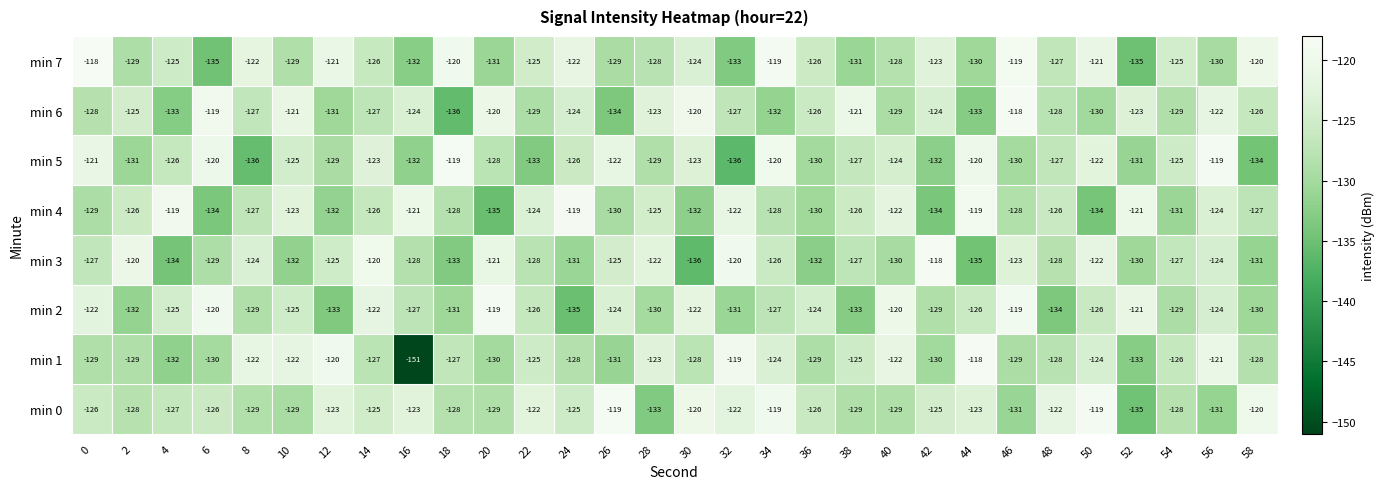

What is the sum of all min 2 values?

-3795